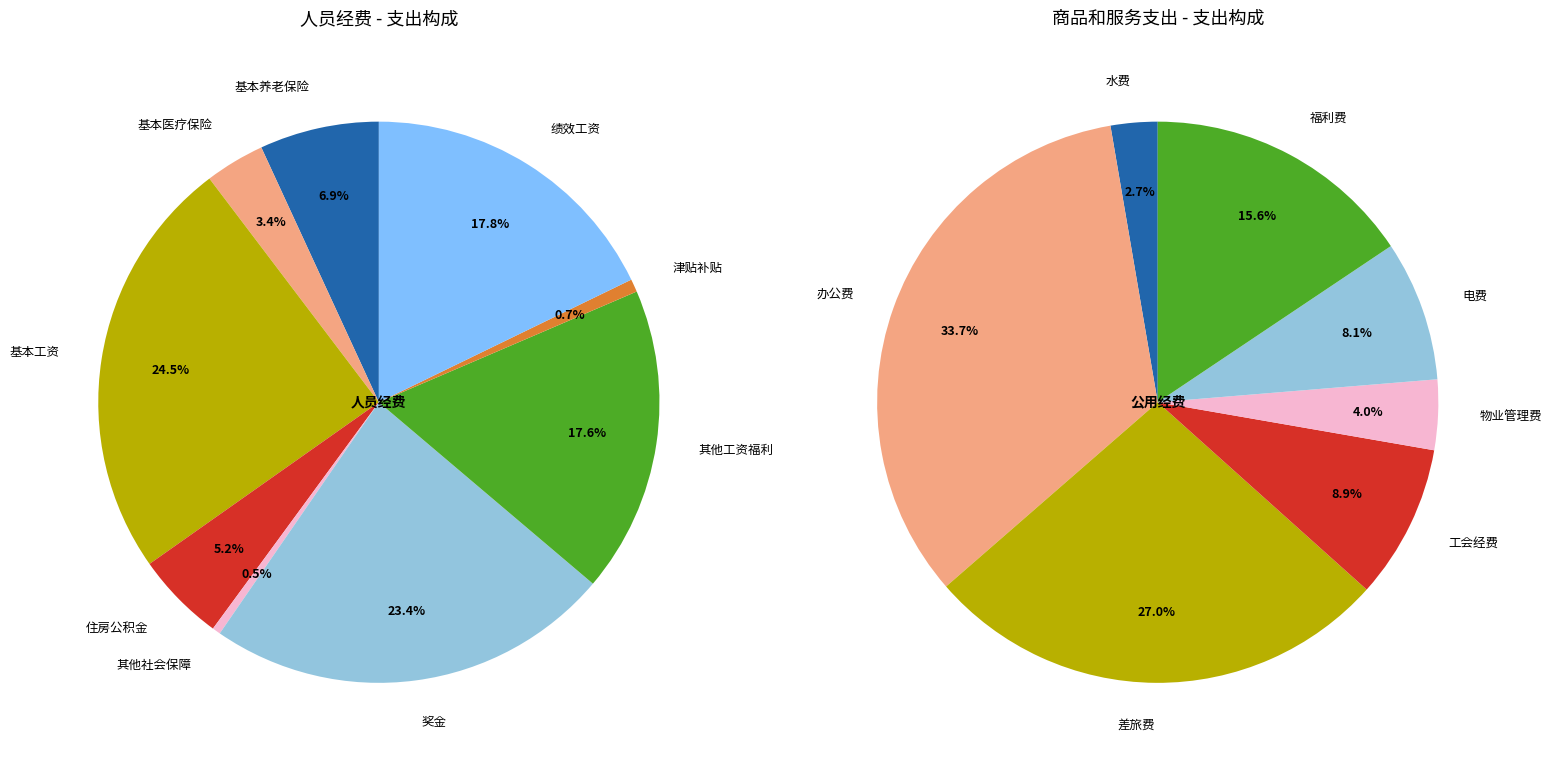

Is 6 the majority of the pie?

No